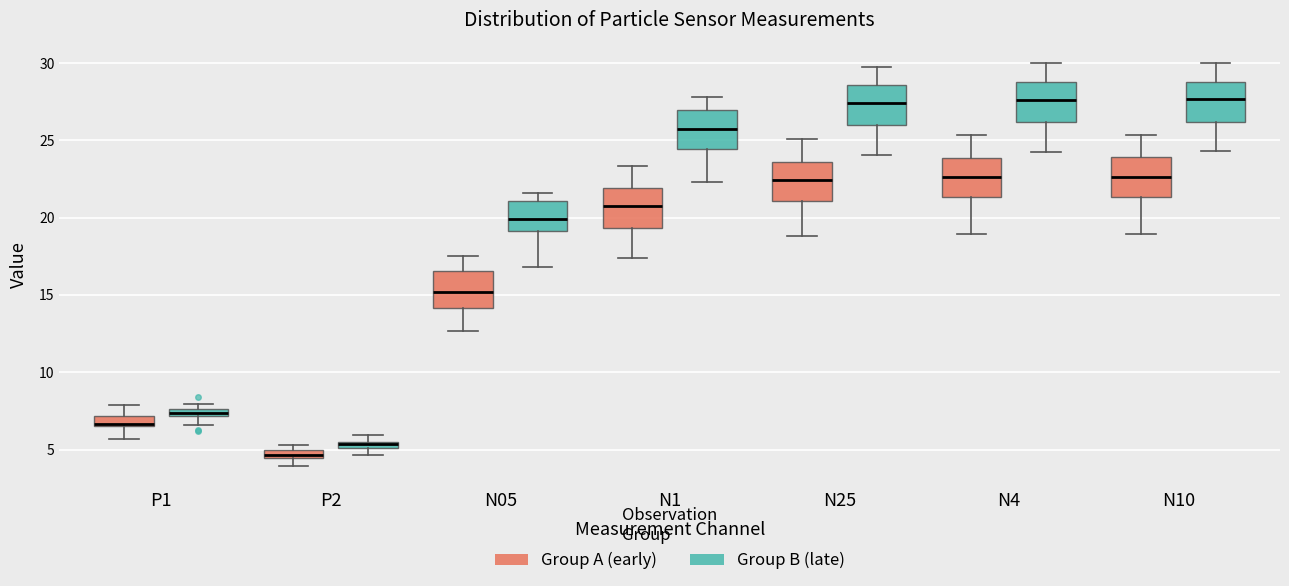

Where is the upper edge of the box for N25 (Group B (late)) on the y-axis? The values are not printed on the chart, so give them approximately, as read against the axis.

28.5